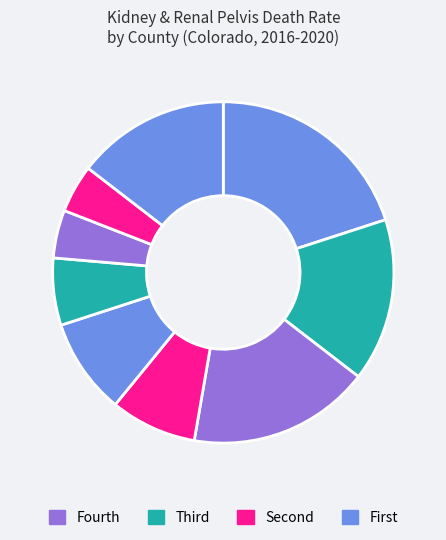

Which slice is the smallest?

Mesa County